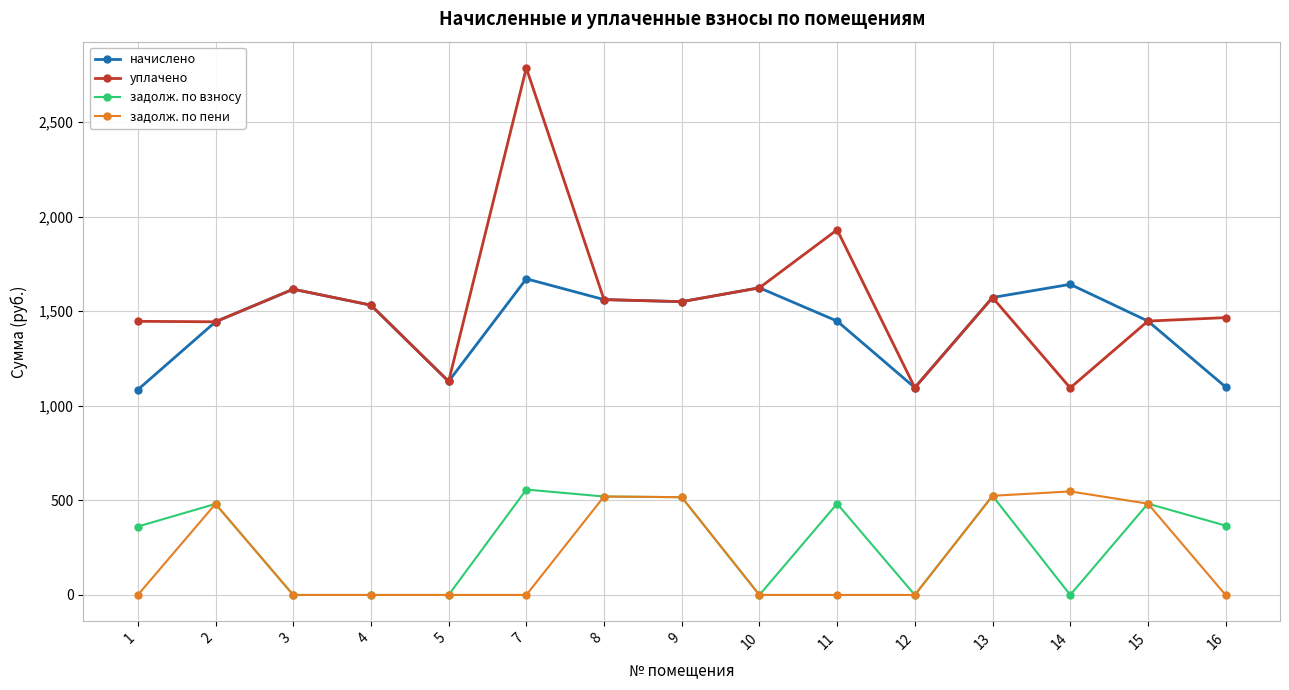

Where is the first local maximum for задолж. по пени?

2